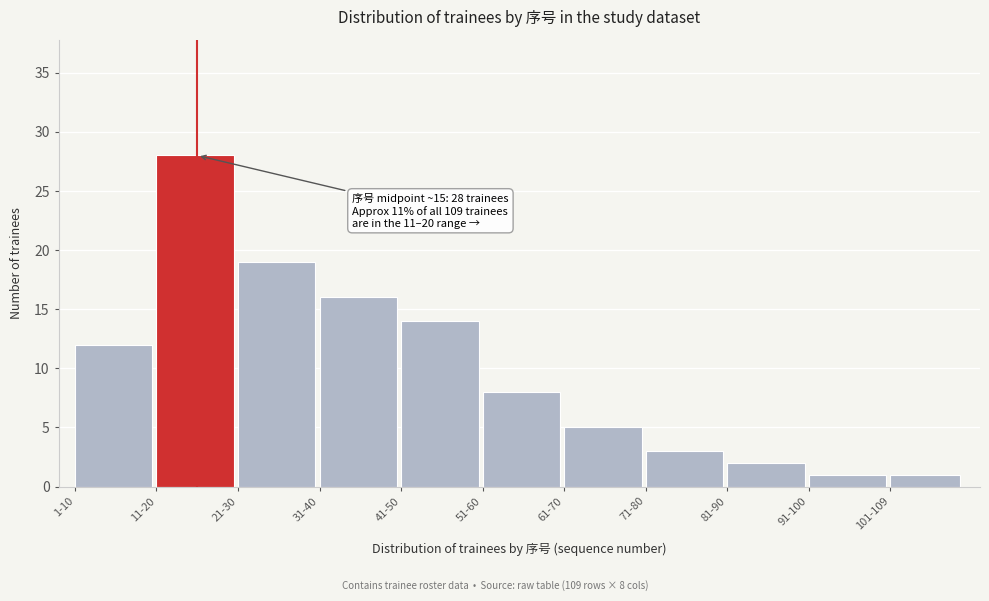

Reading left to right, transcribe all the data shown in this chart.

1-10=12	11-20=28	21-30=19	31-40=16	41-50=14	51-60=8	61-70=5	71-80=3	81-90=2	91-100=1	101-109=1